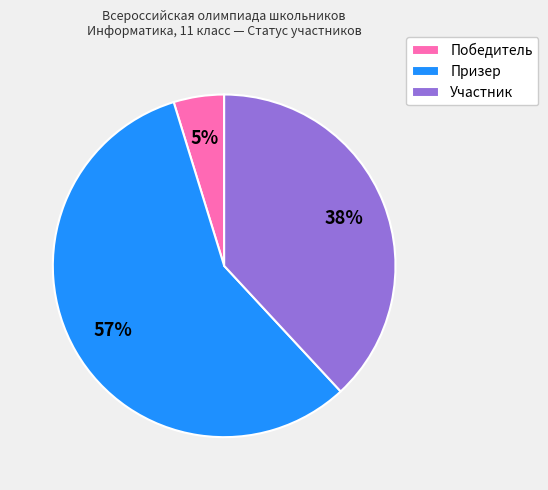

Combined, do Участник and Призер account for over 50%?

Yes